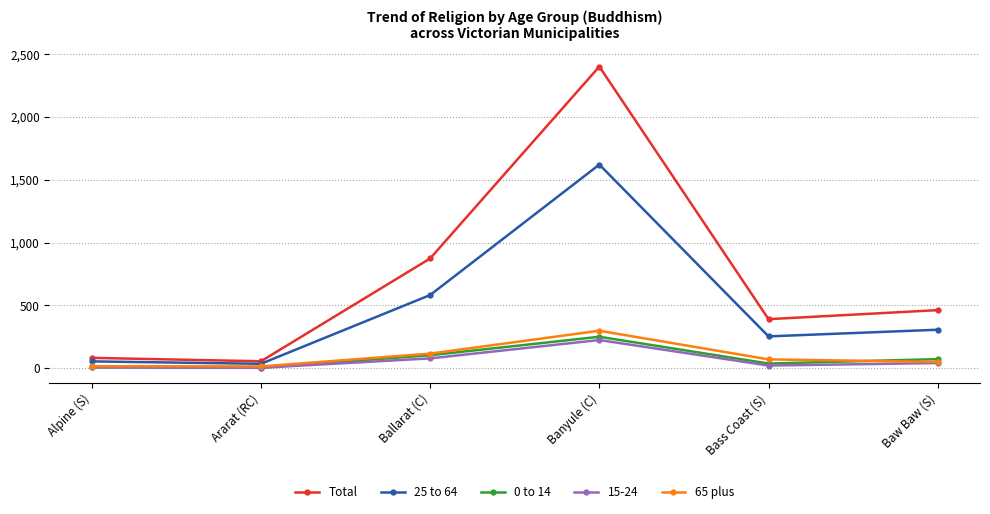

What is the maximum value for 65 plus?

298